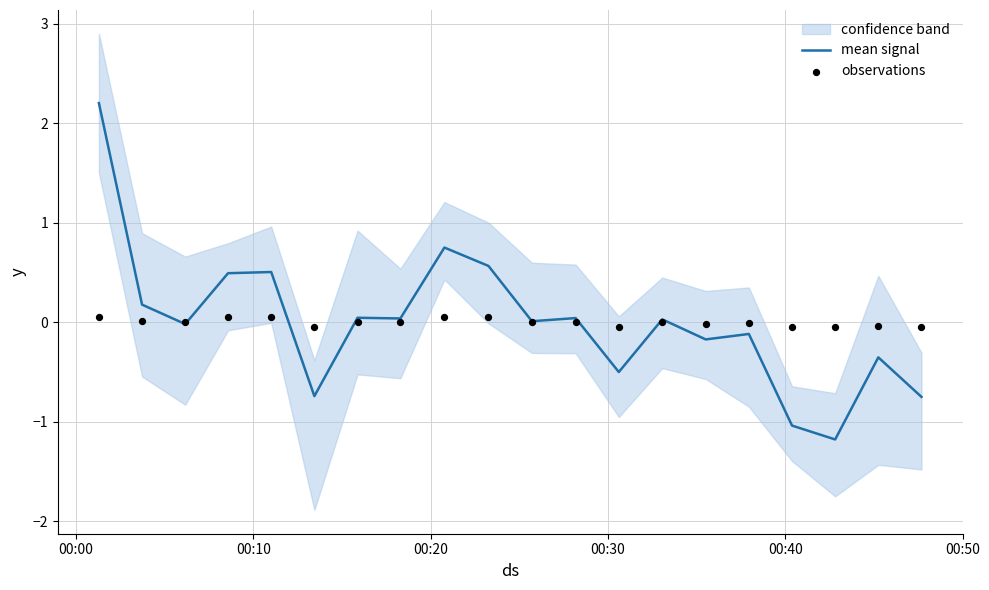

Is the value of mean signal at 14 greater than the value of observations at 00:40?

No